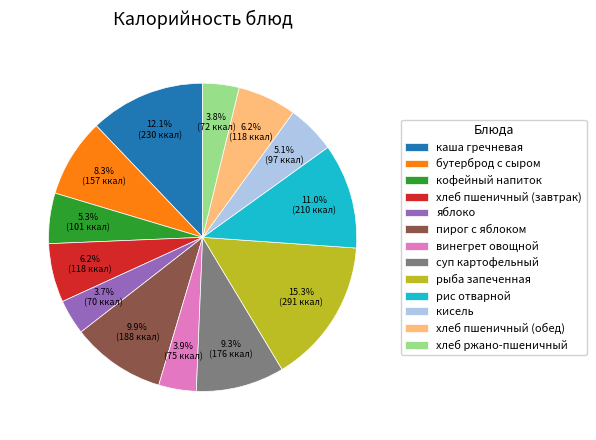

To the nearest percent, what is the combined percentage of бутерброд с сыром and кофейный напиток?

14%